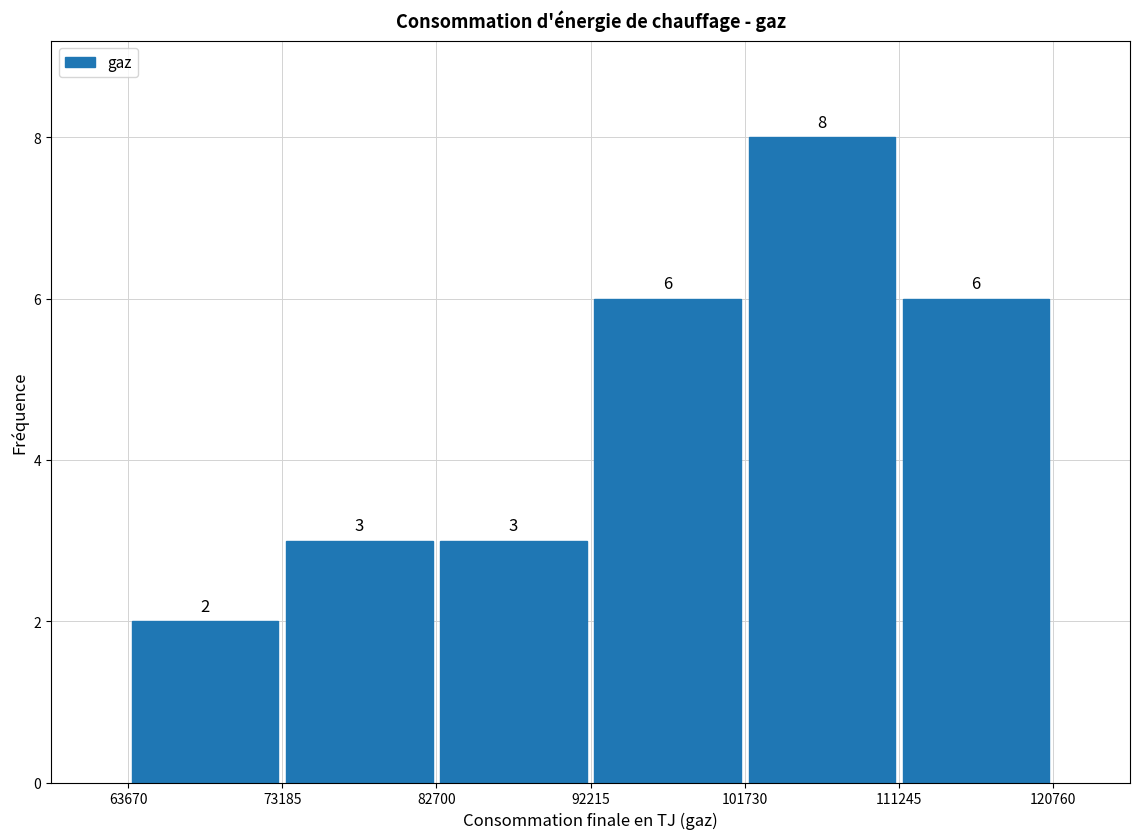

What is the height of the bar covering 82700 to 92215 on the x-axis?

3